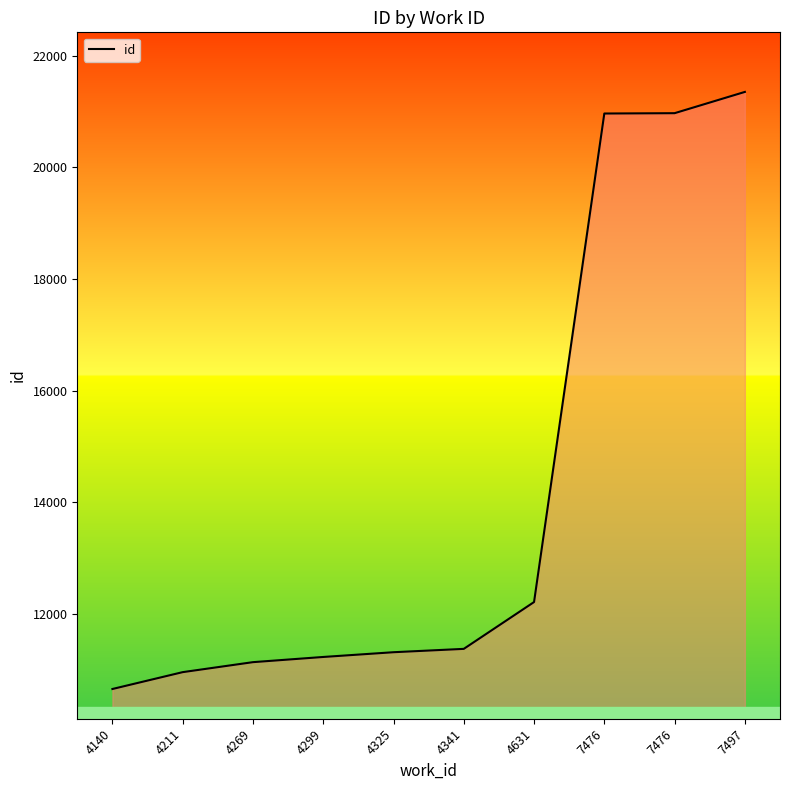

Reading left to right, what are all the values shown in this chart?

4140=10654	4211=10956	4269=11135	4299=11228	4325=11313	4341=11373	4631=12212	7476=20965	7476=20971	7497=21352